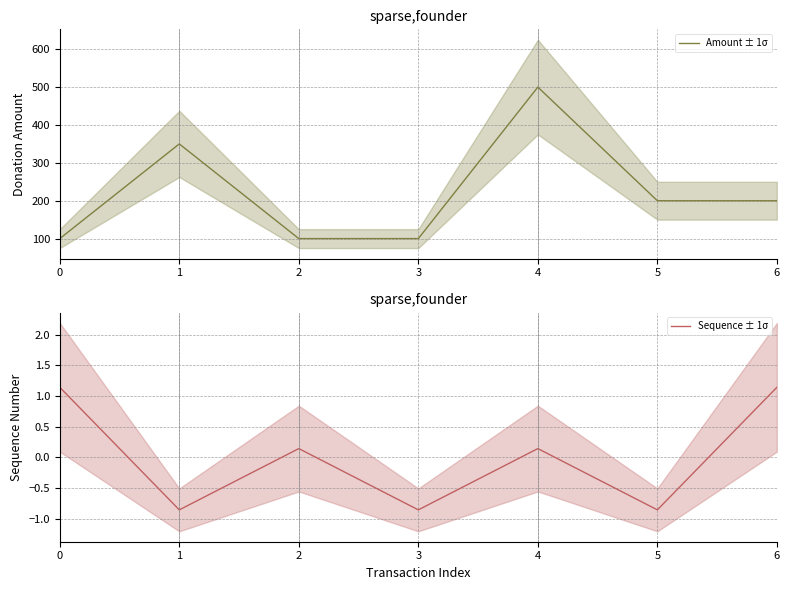

Rank the series by their maximum value, from lowest to highest.

Sequence ± 1σ, Amount ± 1σ